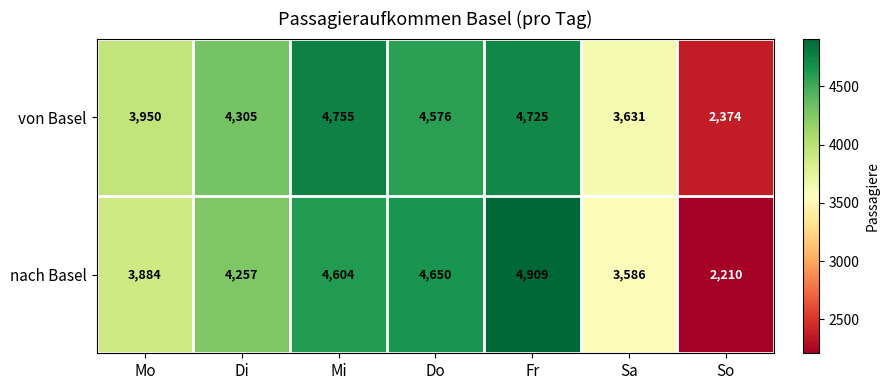

Reading right to left, what are all the values shown in this chart?

von Basel: 2374	3631	4725	4576	4755	4305	3950
nach Basel: 2210	3586	4909	4650	4604	4257	3884